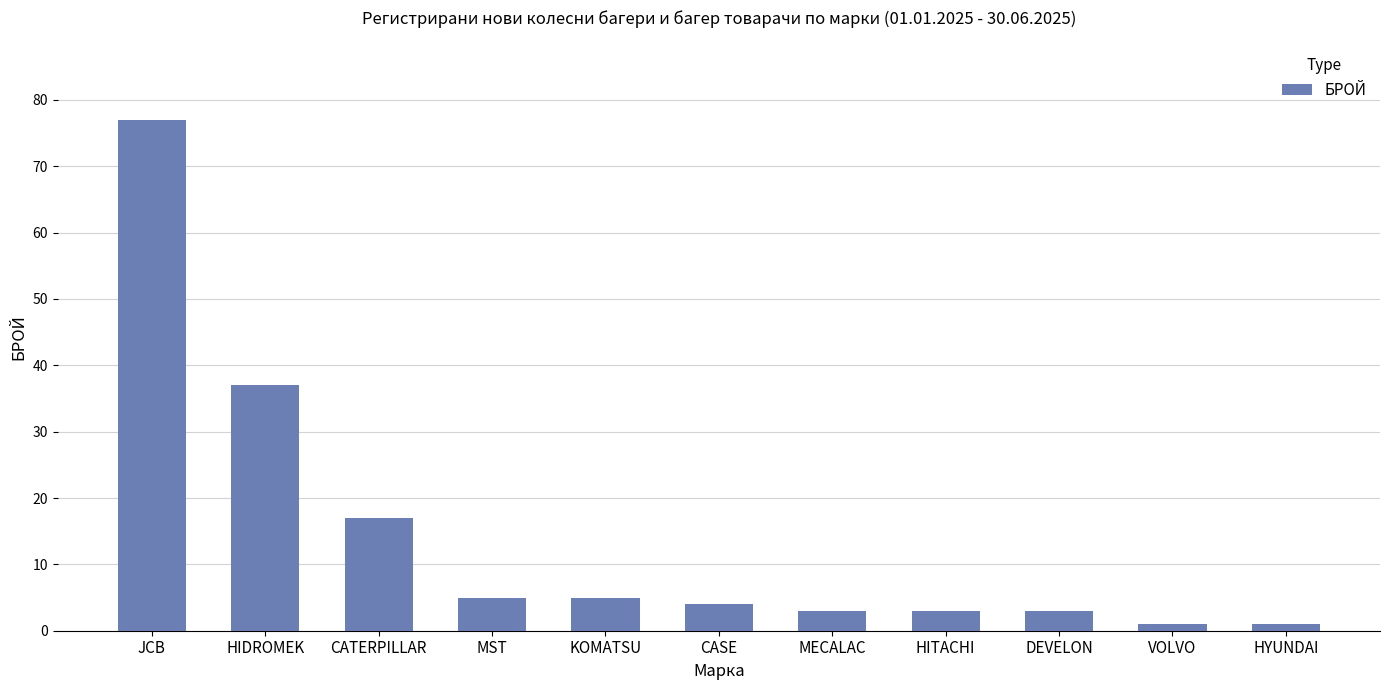

Where is the data nearest to the value 39?

HIDROMEK